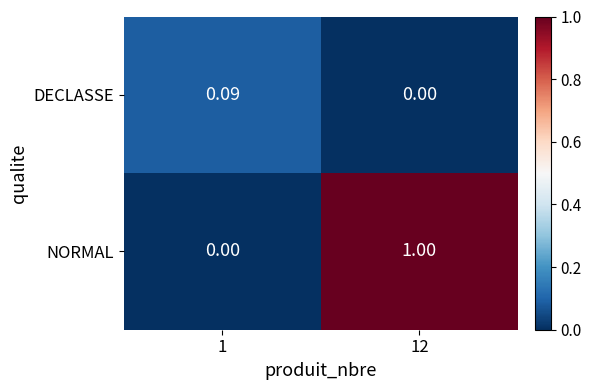

Which series has the largest total across all categories?

NORMAL